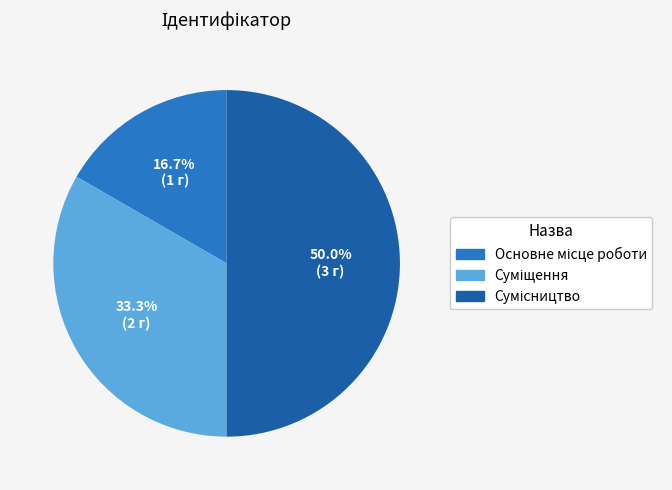

Does any single category account for the majority?

No